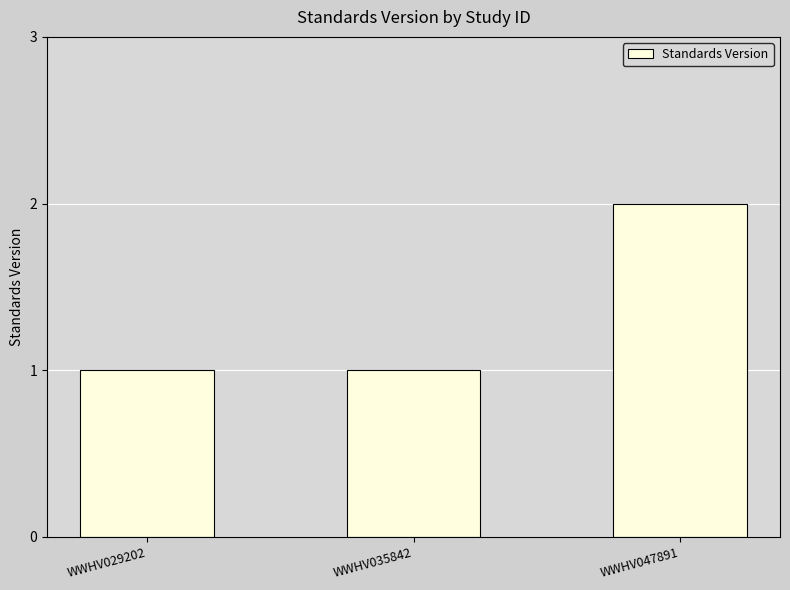

Which category has the highest value across all series?

WWHV047891